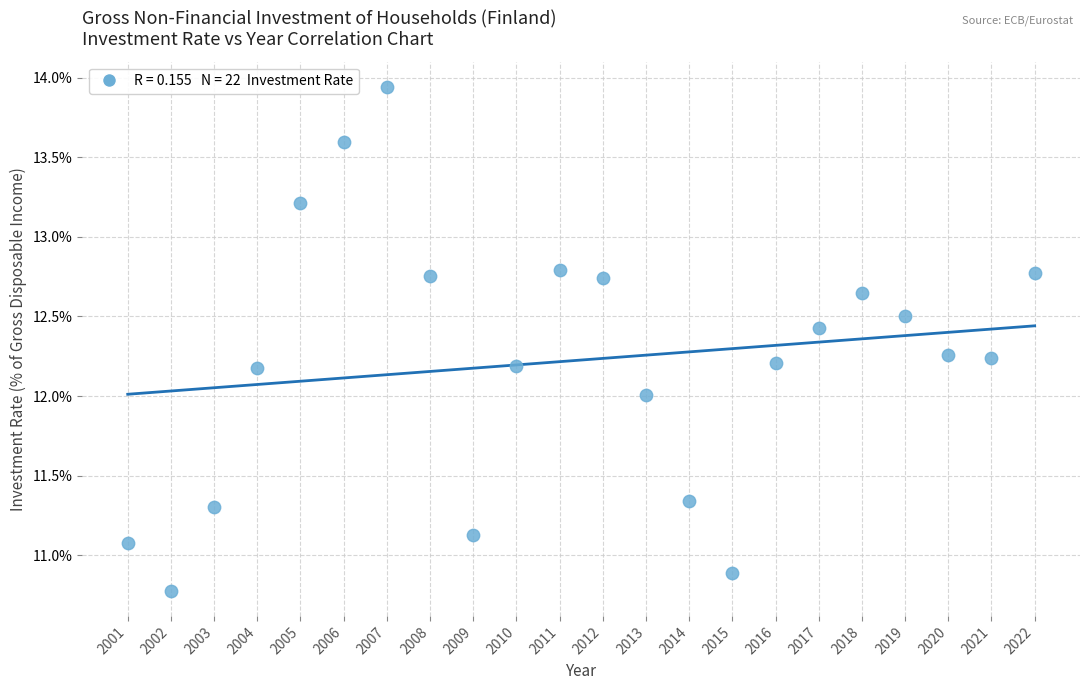

What is the range of X values (max minus min)?

21.0